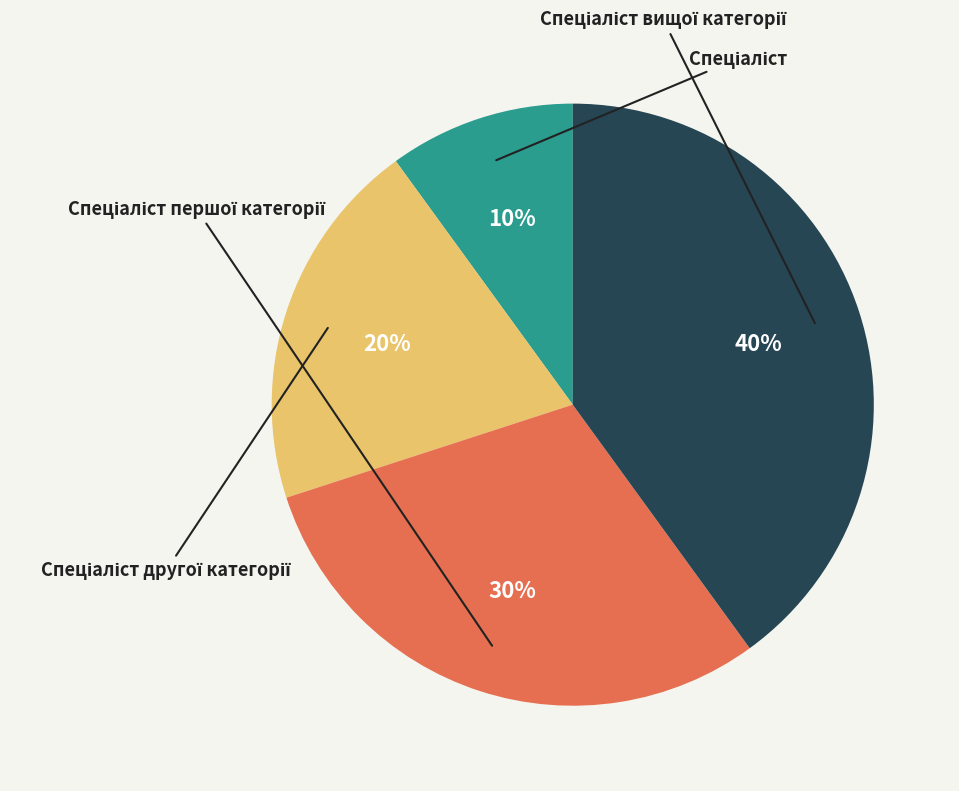

Count the number of slices in the pie.

4